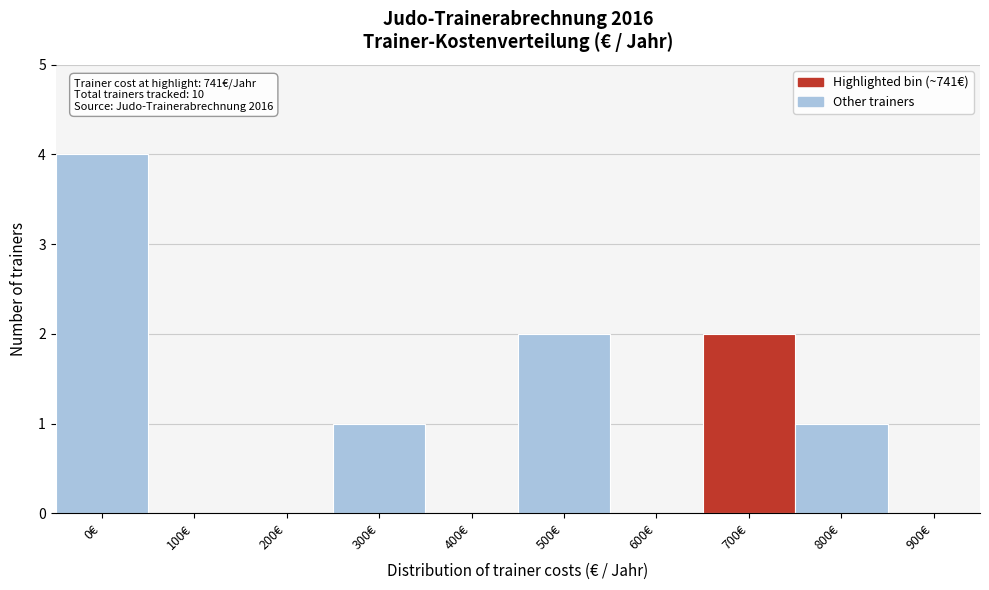

Reading left to right, list all the values displayed in this chart.

0€=4	100€=0	200€=0	300€=1	400€=0	500€=2	600€=0	700€=2	800€=1	900€=0